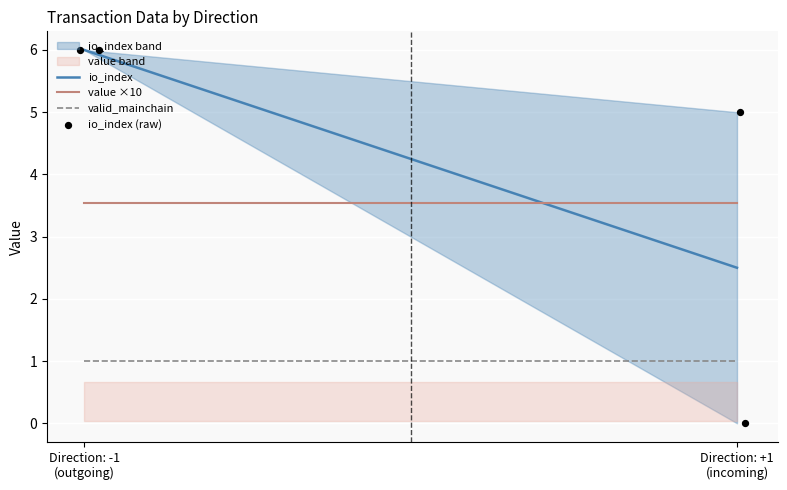

Which series has the widest spread of Y values?

io_index